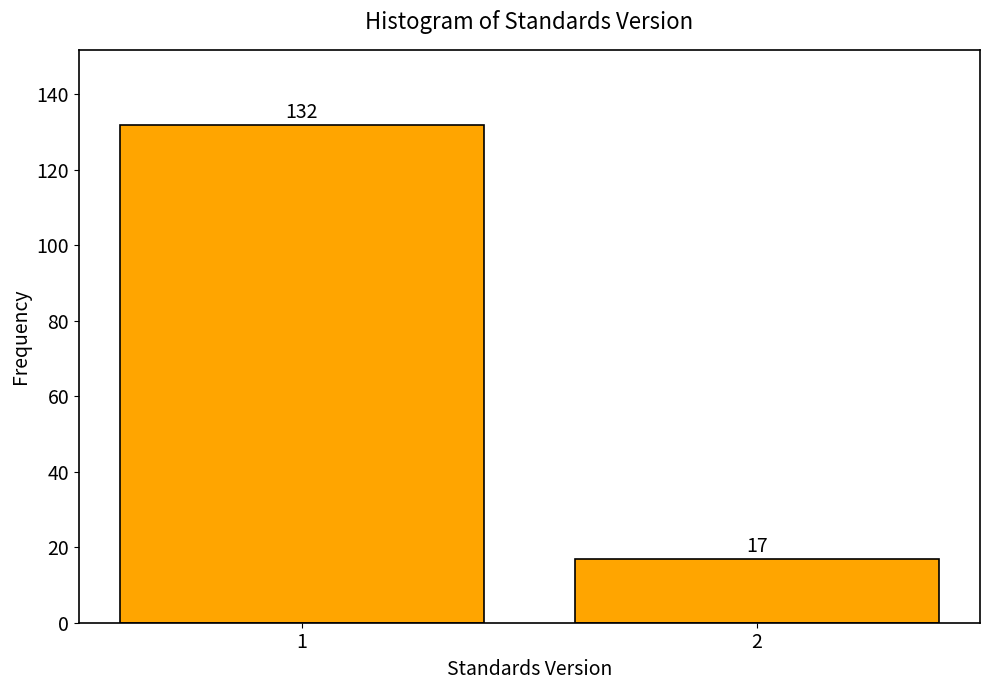

Reading left to right, extract all data points from this chart.

1=132	2=17